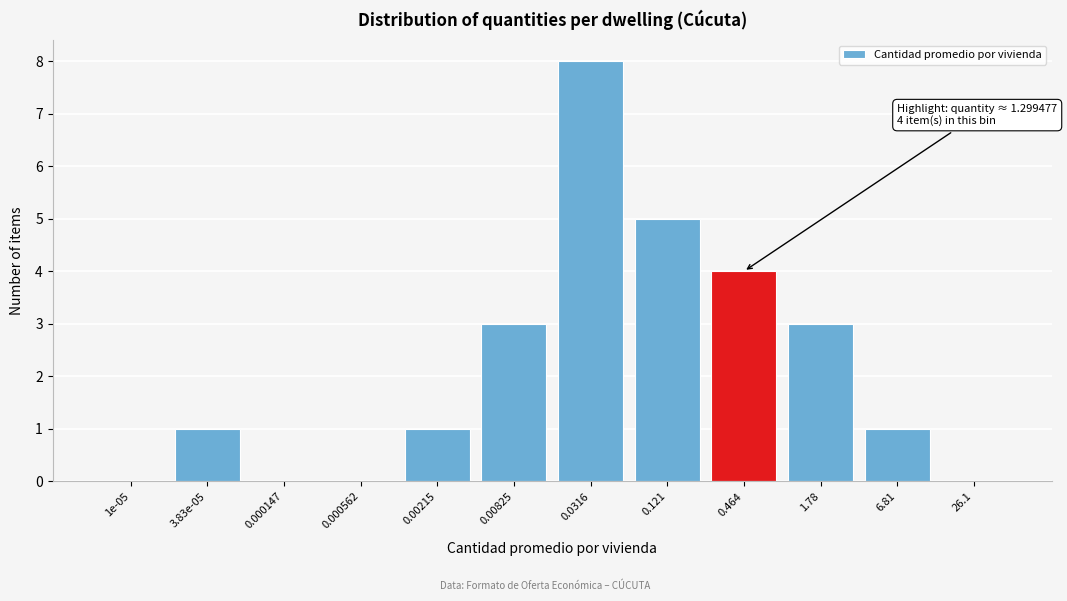

Reading left to right, extract all data points from this chart.

1e-05=0	3.83e-05=1	0.000147=0	0.000562=0	0.00215=1	0.00825=3	0.0316=8	0.121=5	0.464=4	1.78=3	6.81=1	26.1=0